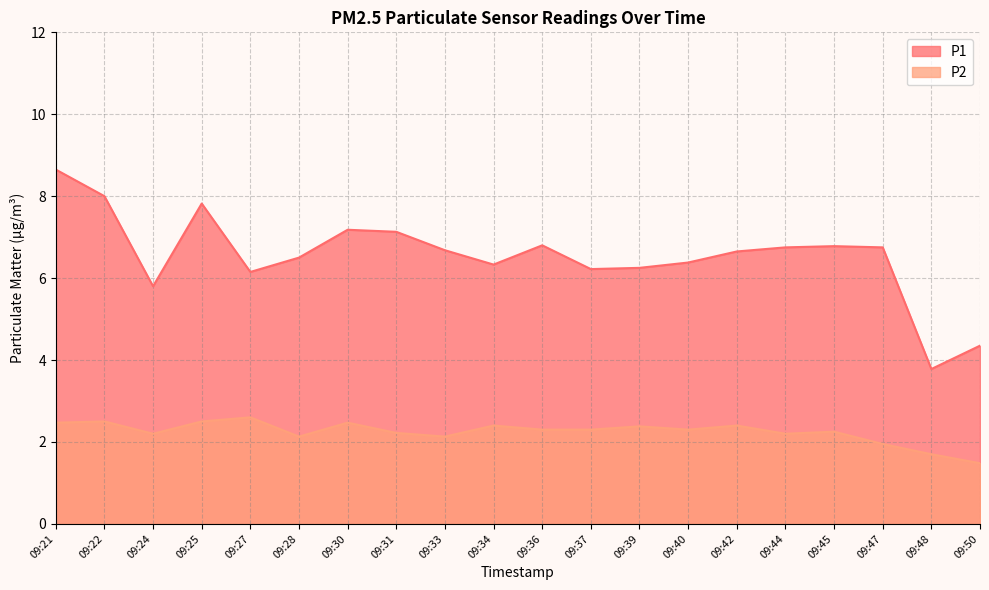

Is it true that P2 equals 4.5 at 09:25?

False